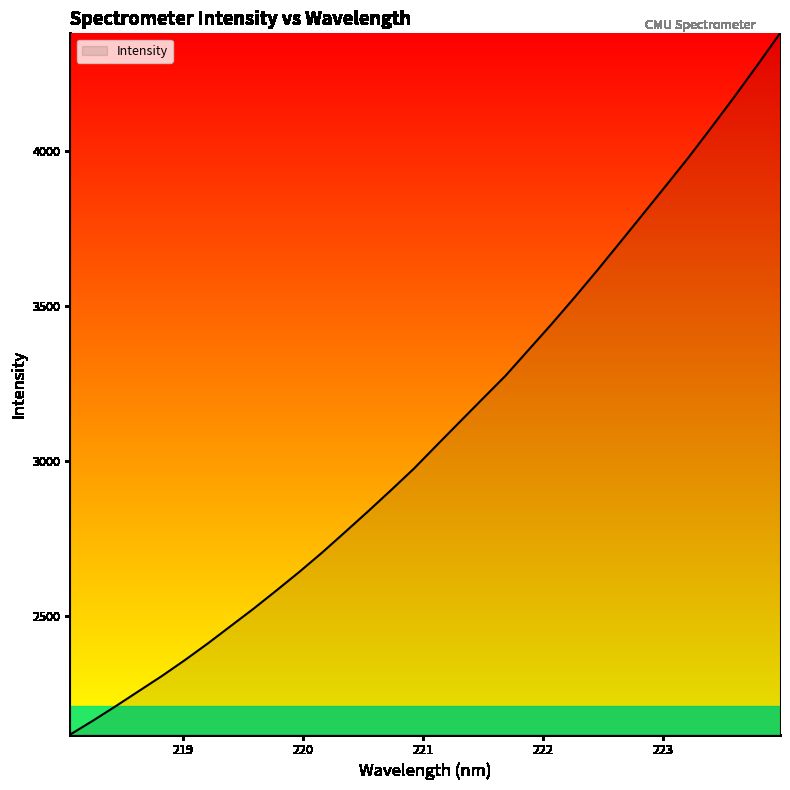

What is the maximum value shown in the chart?

4379.5